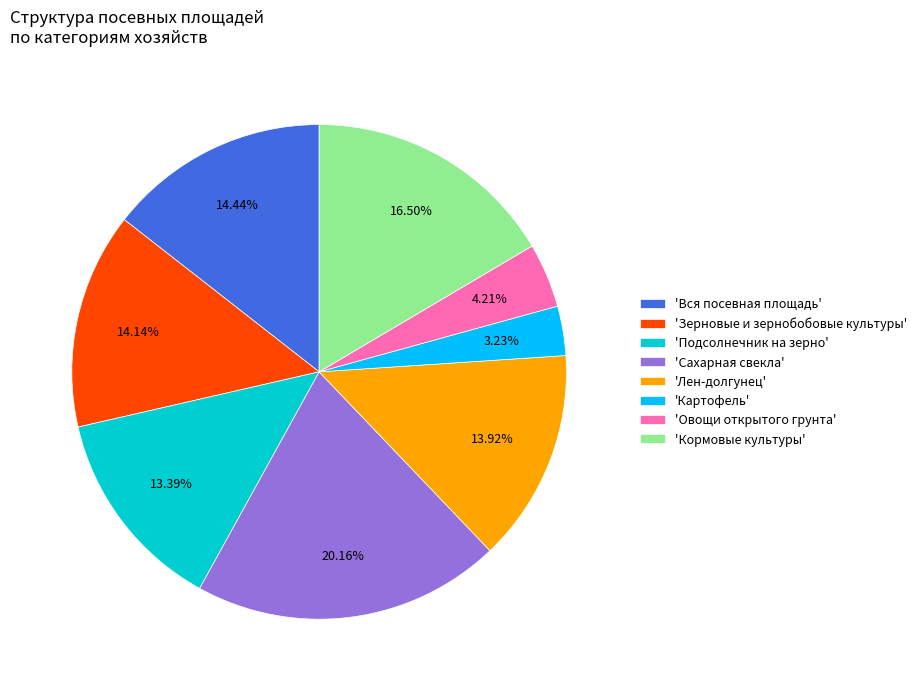

Which slice is the largest?

'Сахарная свекла'